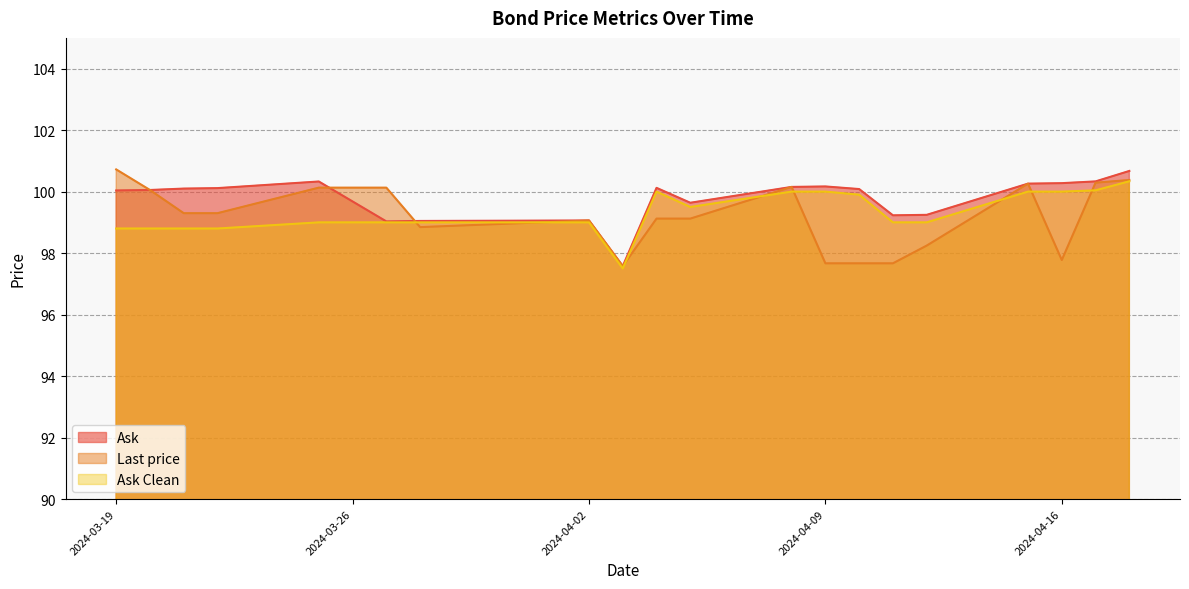

At which category does the chart reach its peak across all series?

2024-03-19